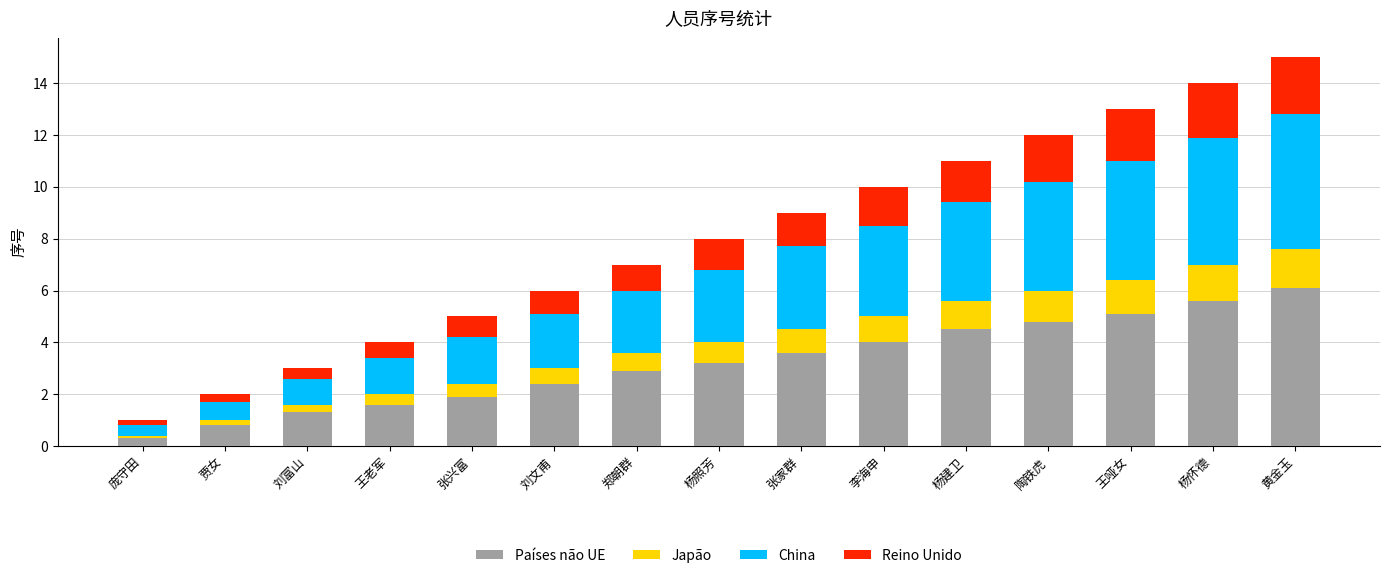

How many values in the Países não UE series are below 3?

7